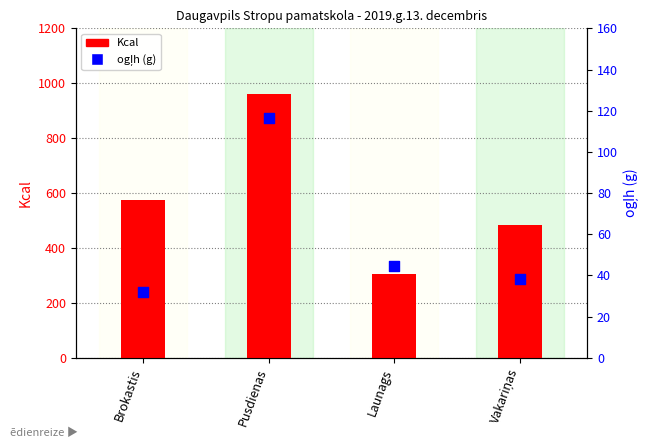

What are all the series names shown in the legend?

Kcal, ogļh (g)